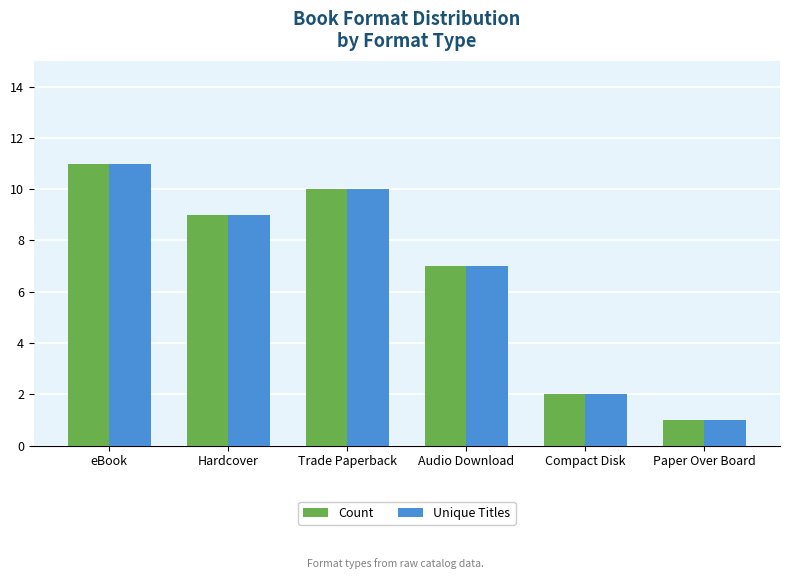

The Count series shows 10 at Audio Download. True or false?

False